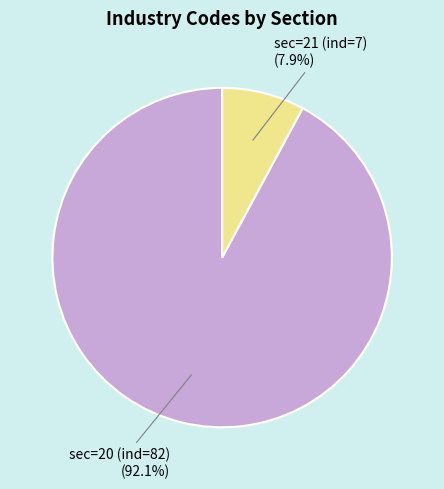

To the nearest percent, what is the difference between the sec=20 (ind=82) and sec=21 (ind=7) slice percentages?

84%